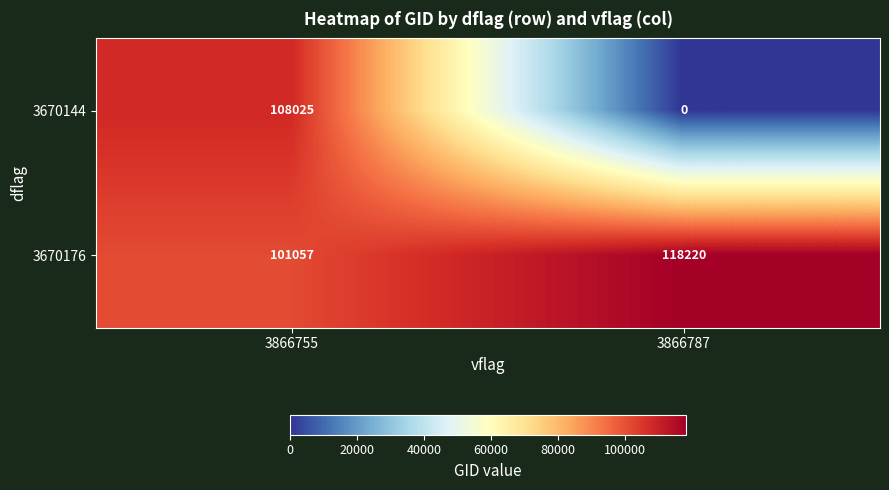

List the labels in order of 3670144 value, smallest first.

3866787, 3866755